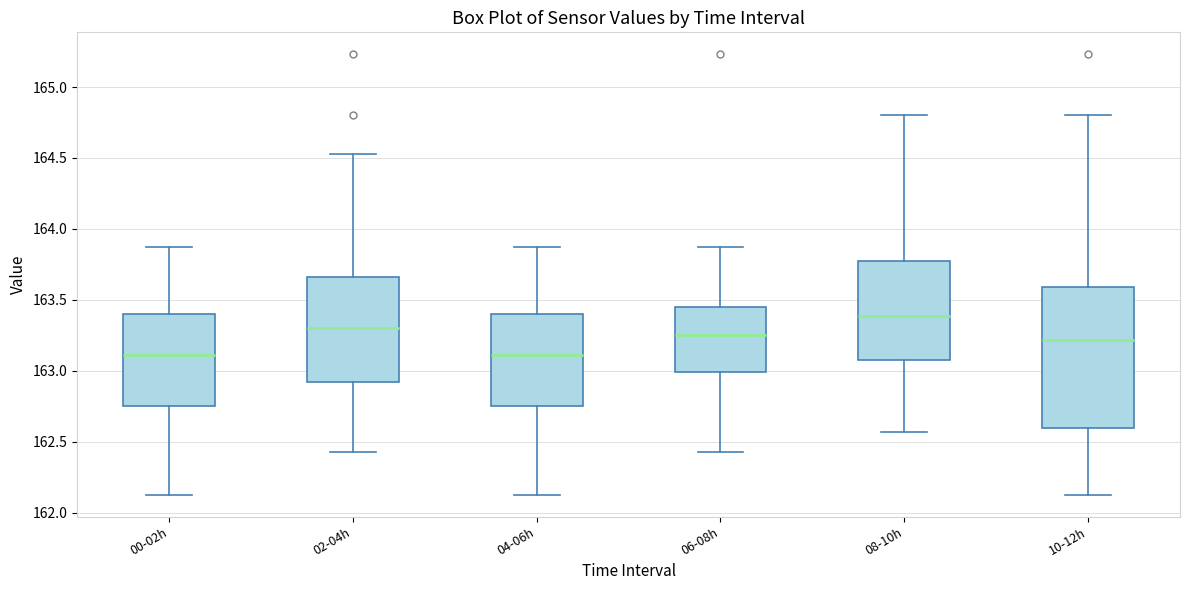

Comparing the boxes themselves (not the whiskers), which one is the tallest?

10-12h